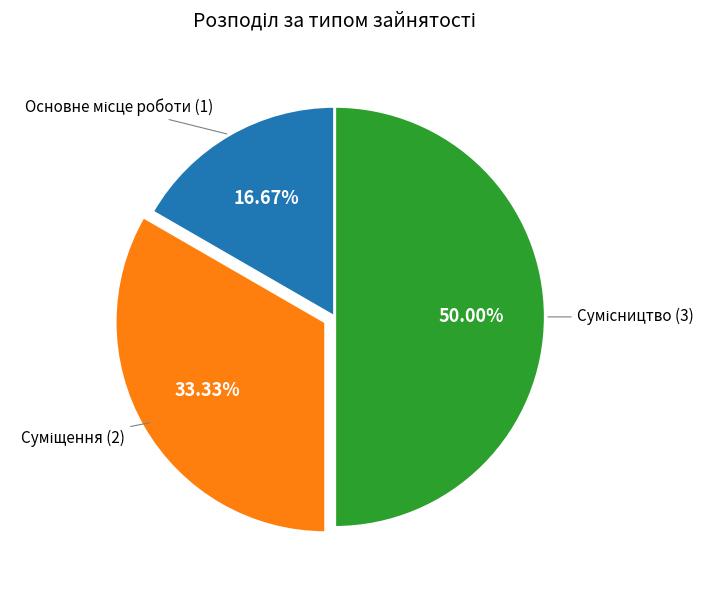

Which category has the smallest portion of the pie?

Основне місце роботи